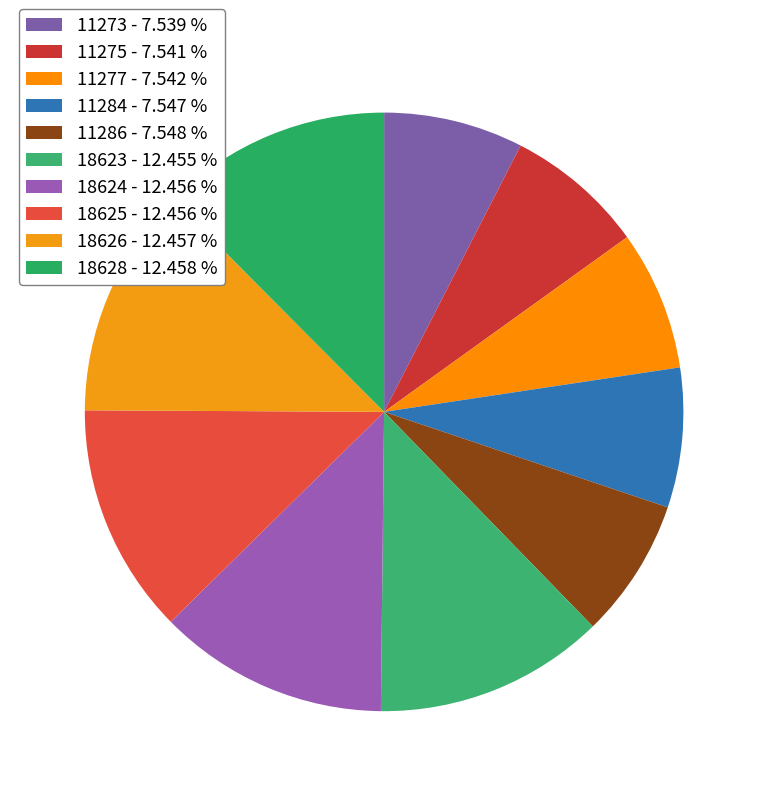

What portion of the pie excludes 18625?

87.5%